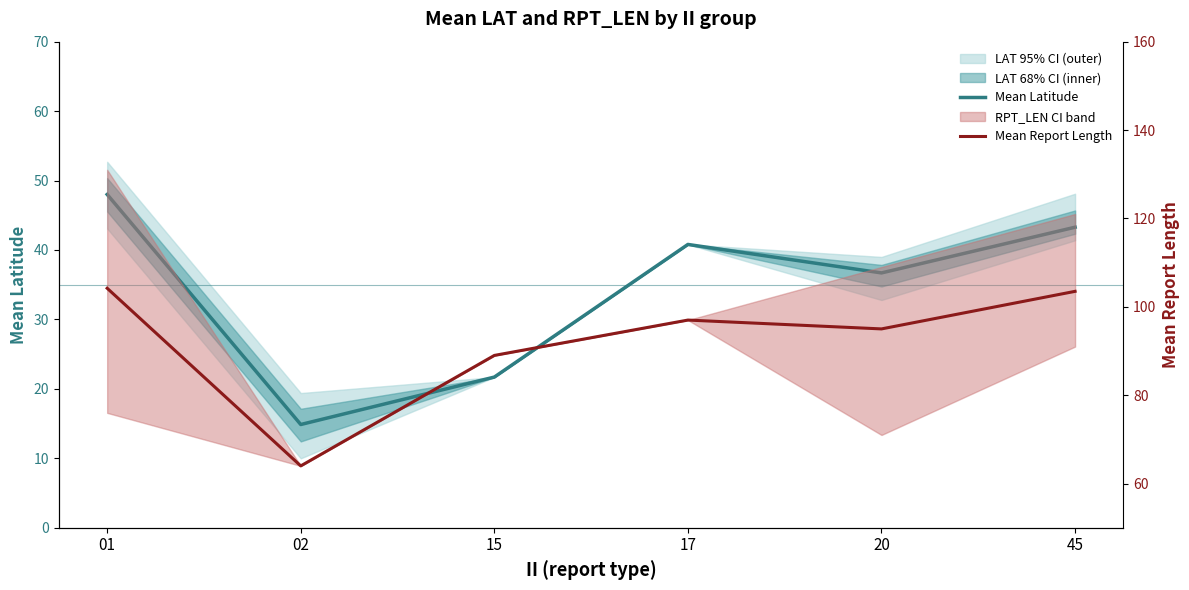

True or false: Mean Report Length has more than 0 points higher than both neighbors.

True